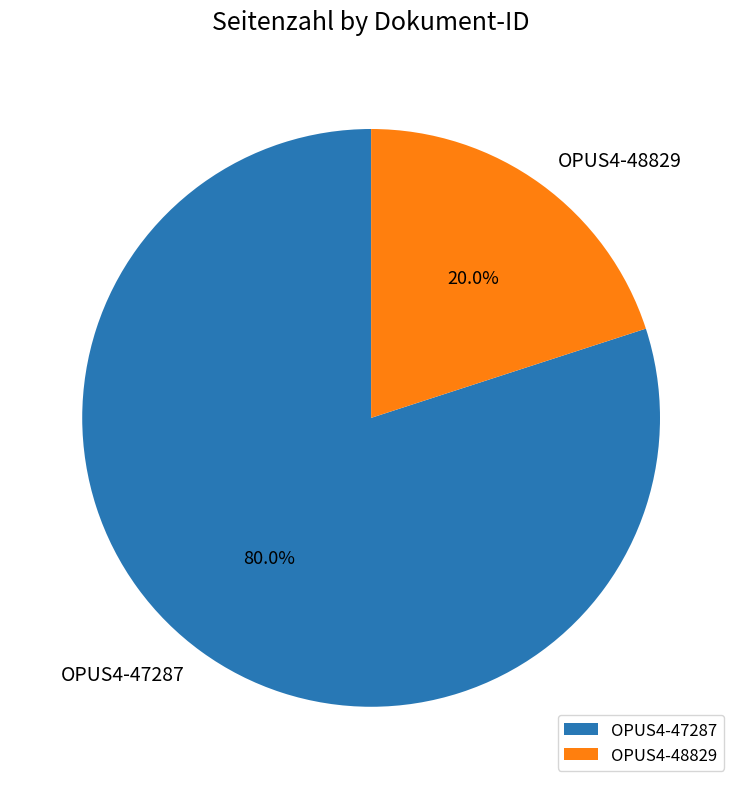

To the nearest percent, what is the combined percentage of OPUS4-48829 and OPUS4-47287?

100%